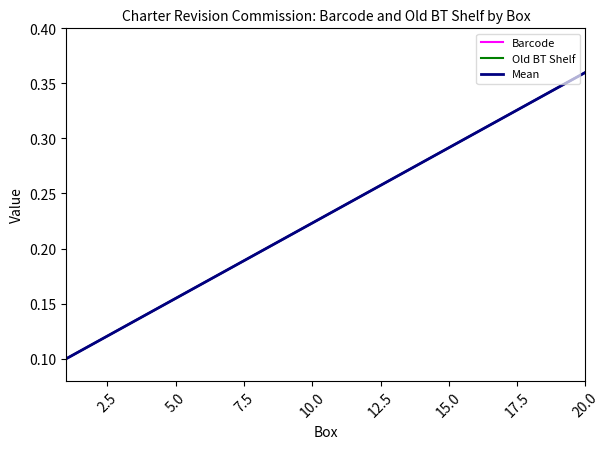

What is the average value of the Old BT Shelf series?

0.2